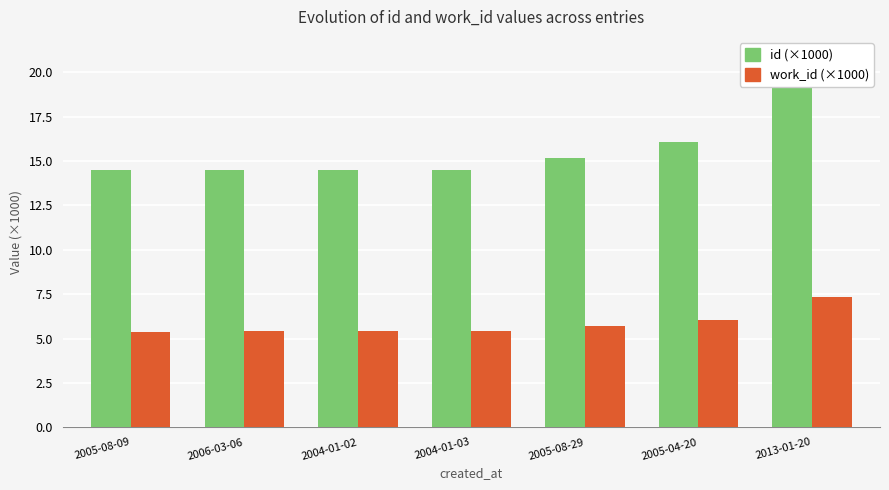

Rank the categories by work_id (×1000) value from highest to lowest.

2013-01-20, 2005-04-20, 2005-08-29, 2004-01-03, 2004-01-02, 2006-03-06, 2005-08-09